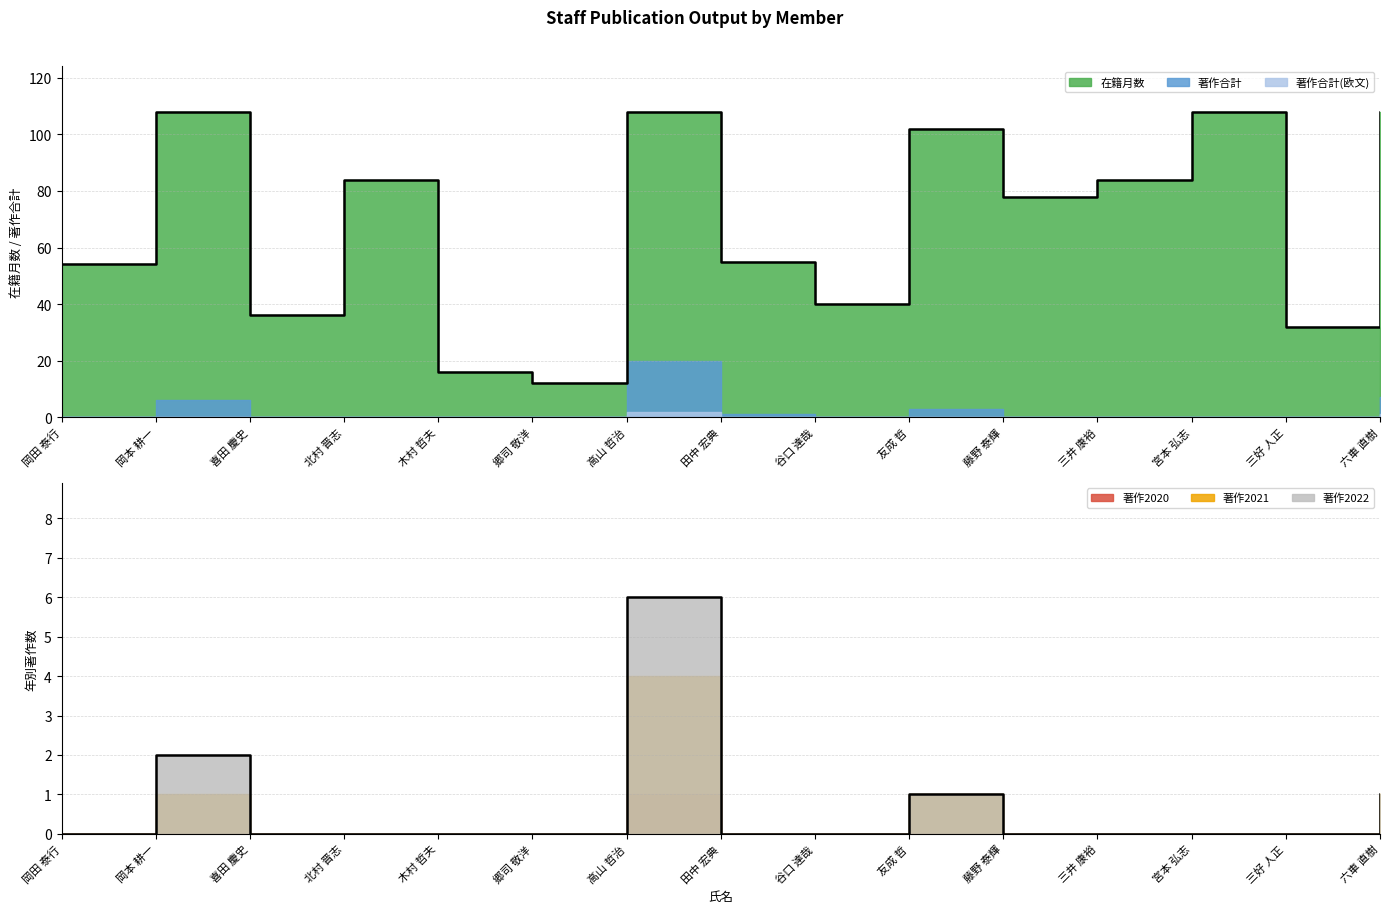

How many positive values does the 著作2020 series have?

1